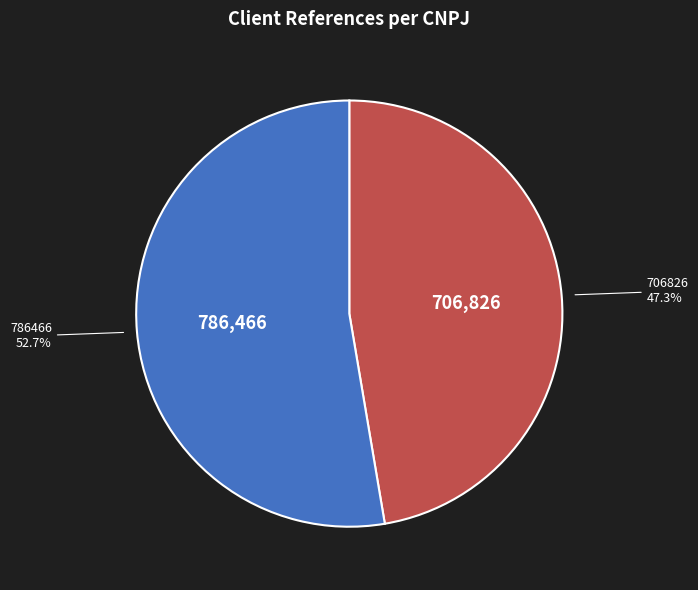

Is there a majority slice in this chart?

Yes